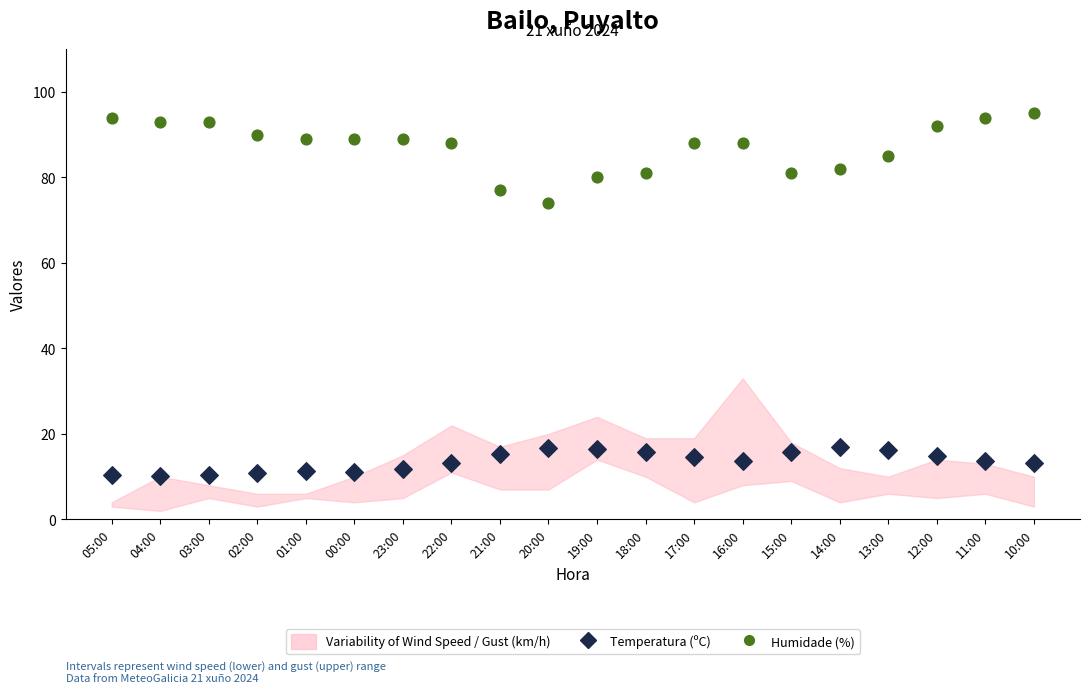

Which series has the widest spread of Y values?

Humidade (%)